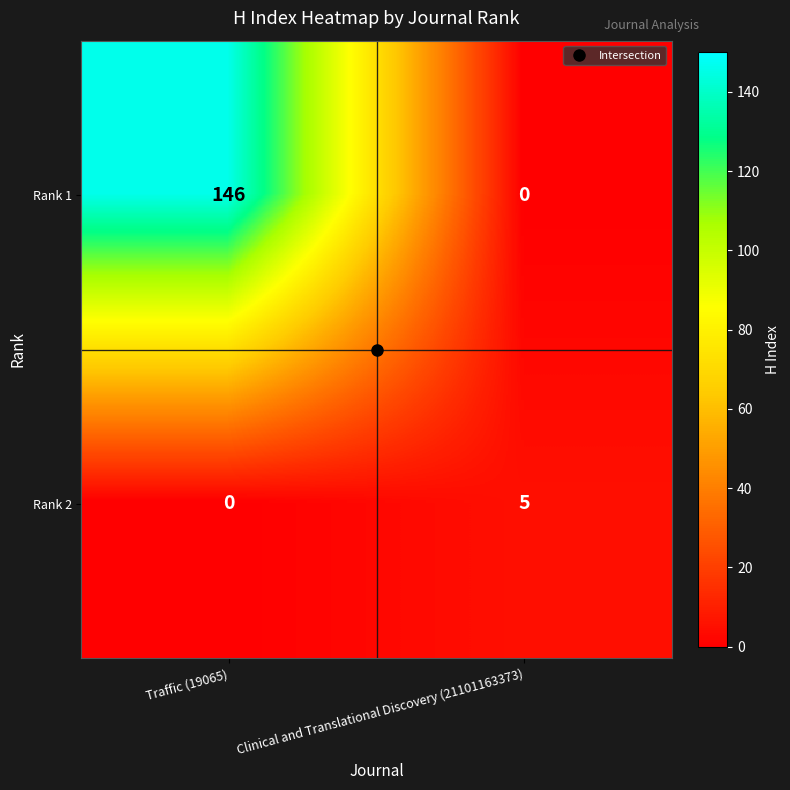

Which label corresponds to the largest value in the chart?

Traffic (19065)